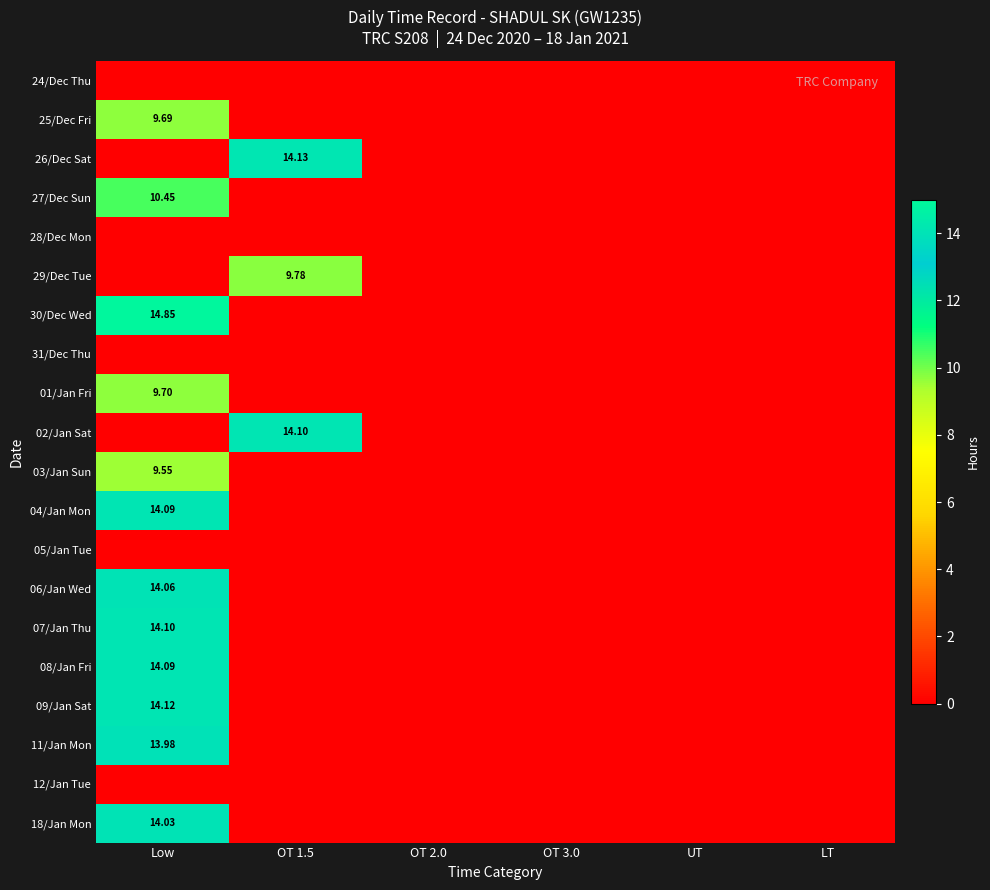

How many values in the 27/Dec Sun series exceed 0?

1